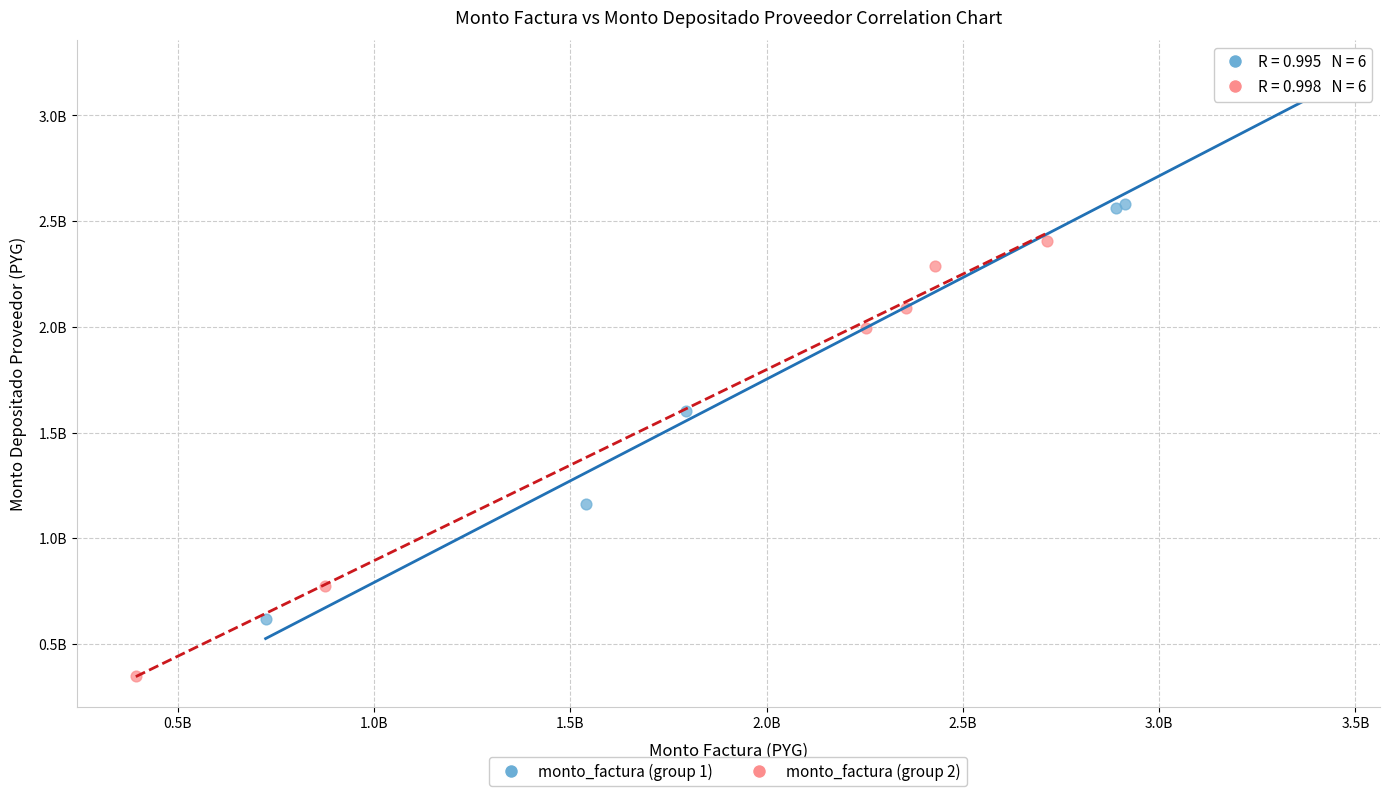

What are all the series names shown in the legend?

monto_factura (group 1), monto_factura (group 2)